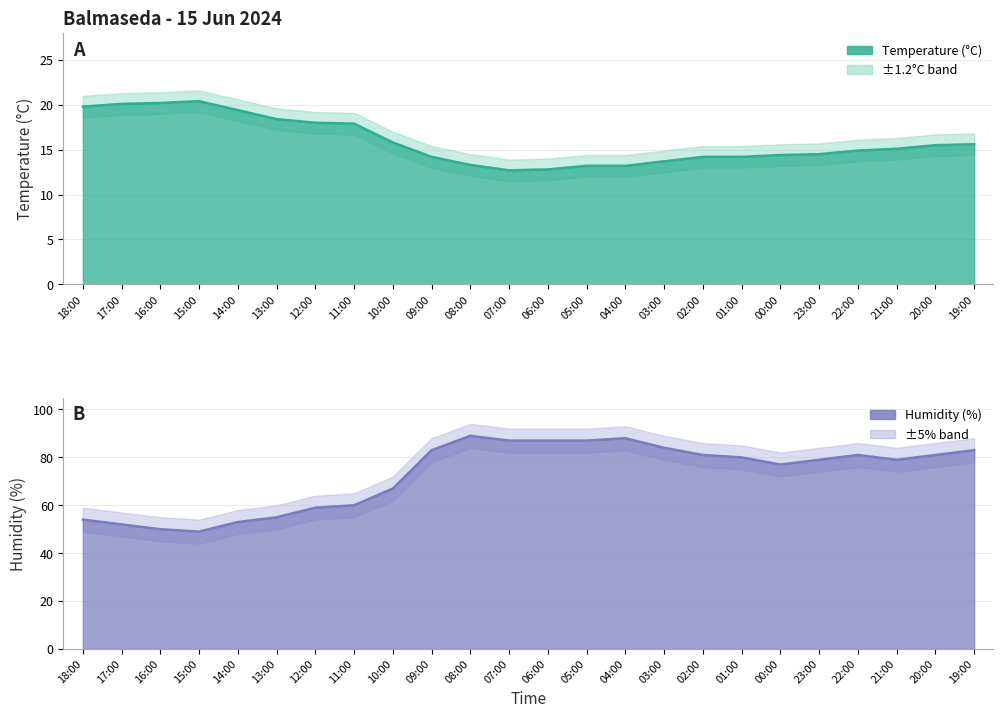

Which series has the largest range (max minus min)?

Humidity (%)